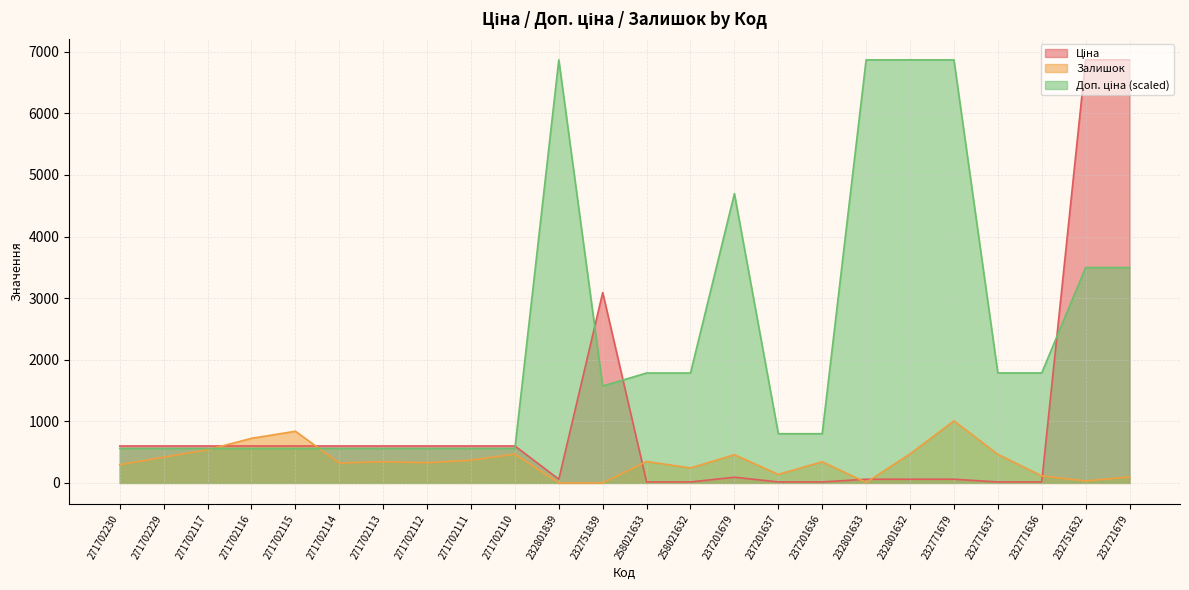

The Доп. ціна series shows 560.0 at 271702117. True or false?

True